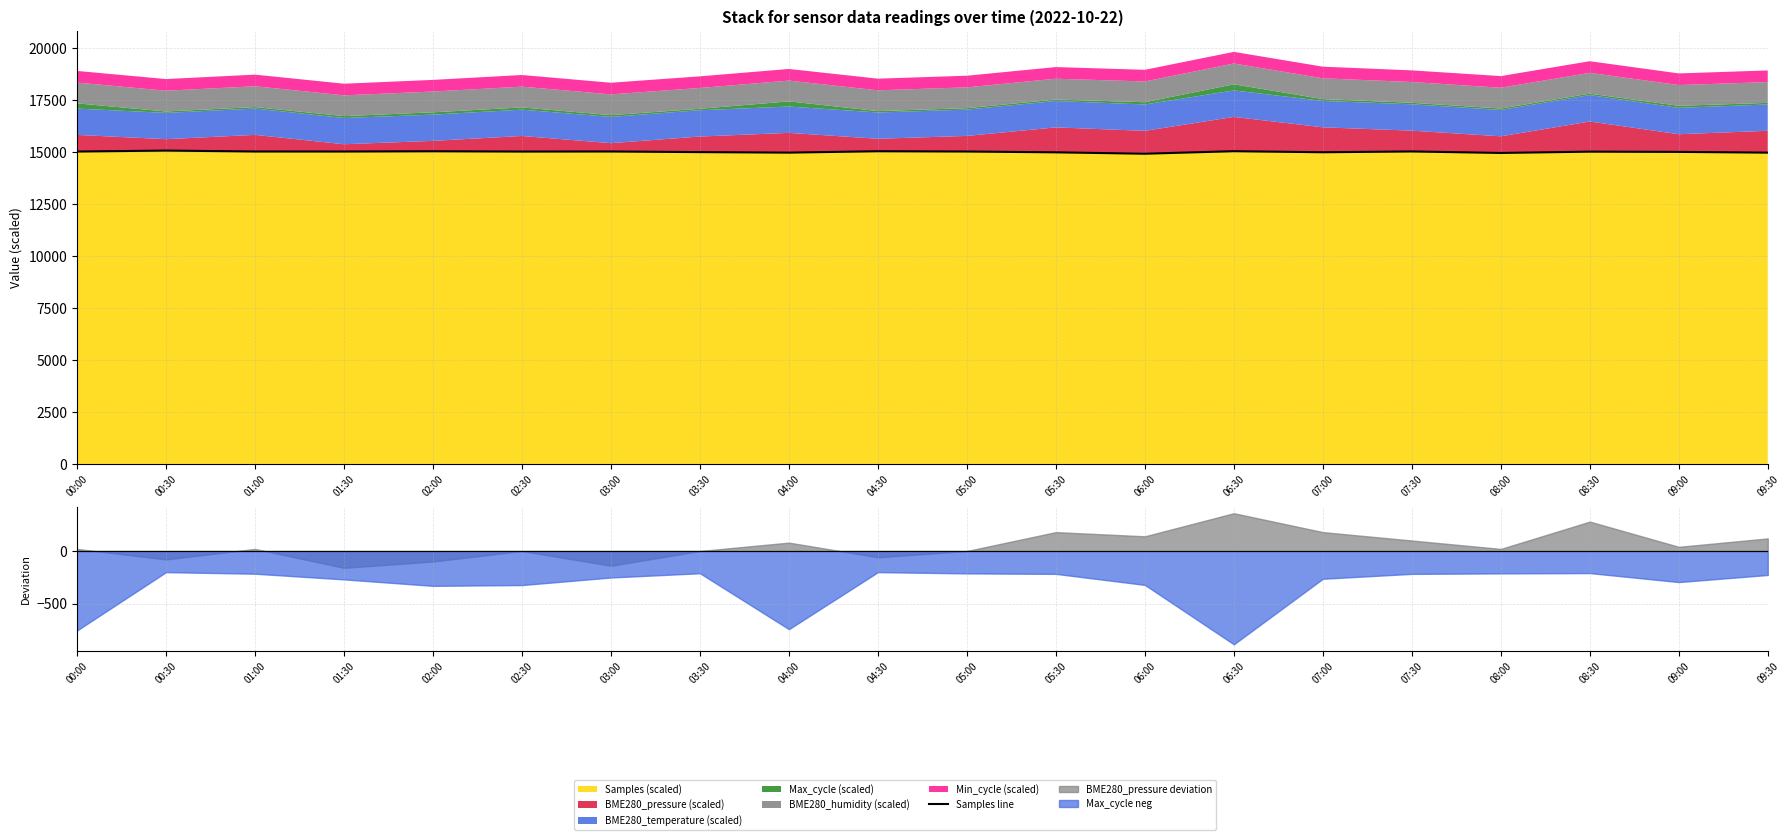

What is the difference between the second highest and second lowest values?

84.4